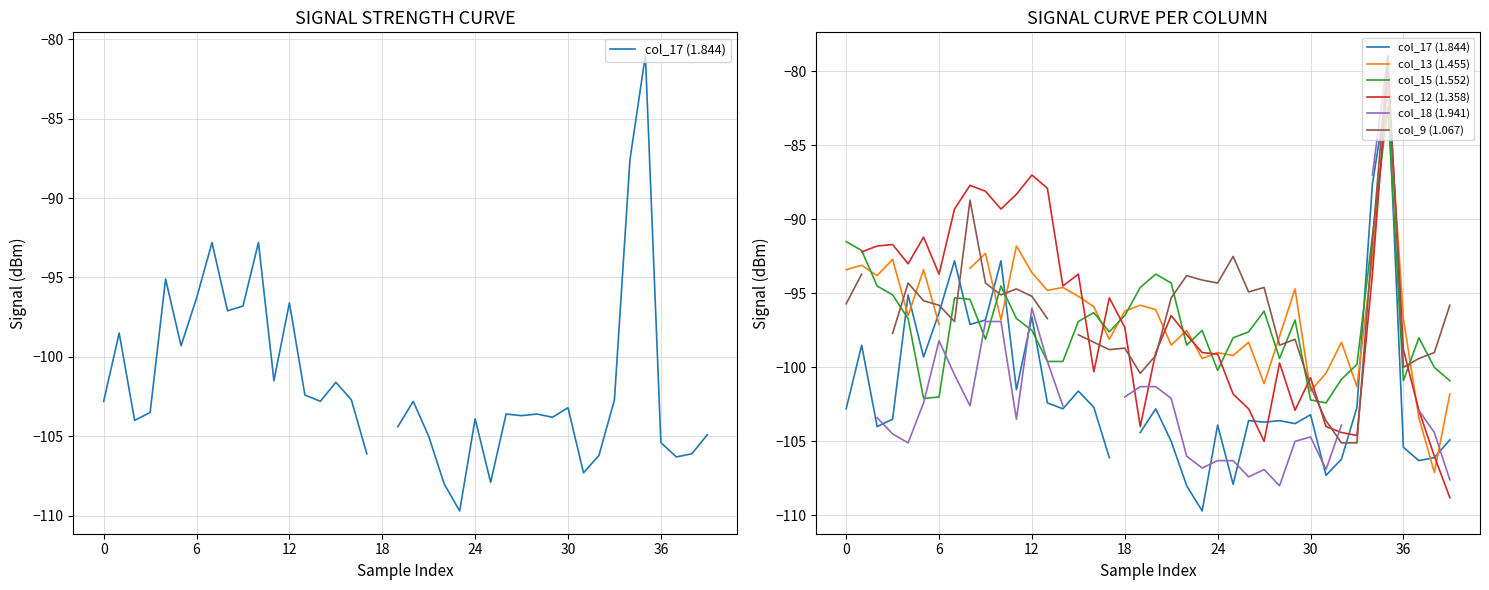

What is the maximum value for col_15 (1.552)?

-82.4